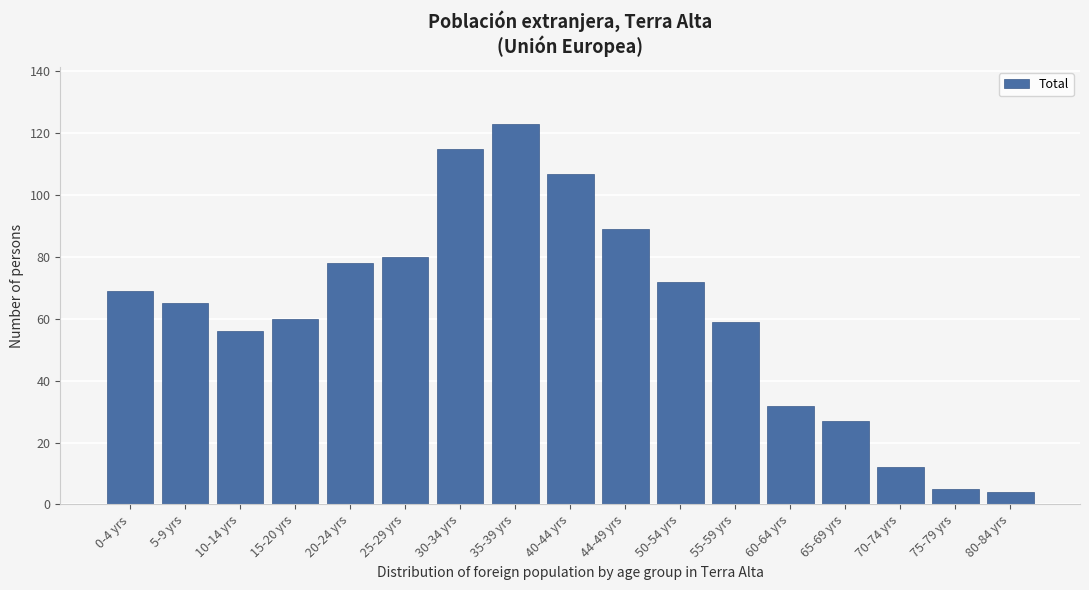

Reading left to right, list all the values displayed in this chart.

69	65	56	60	78	80	115	123	107	89	72	59	32	27	12	5	4